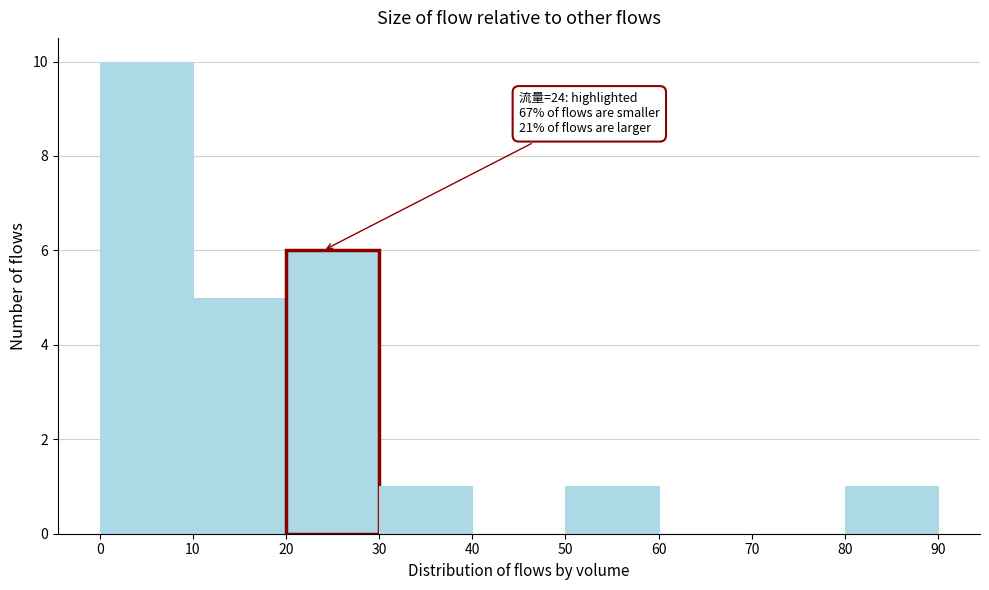

Over which range of the x-axis is the bar tallest?

0 to 10